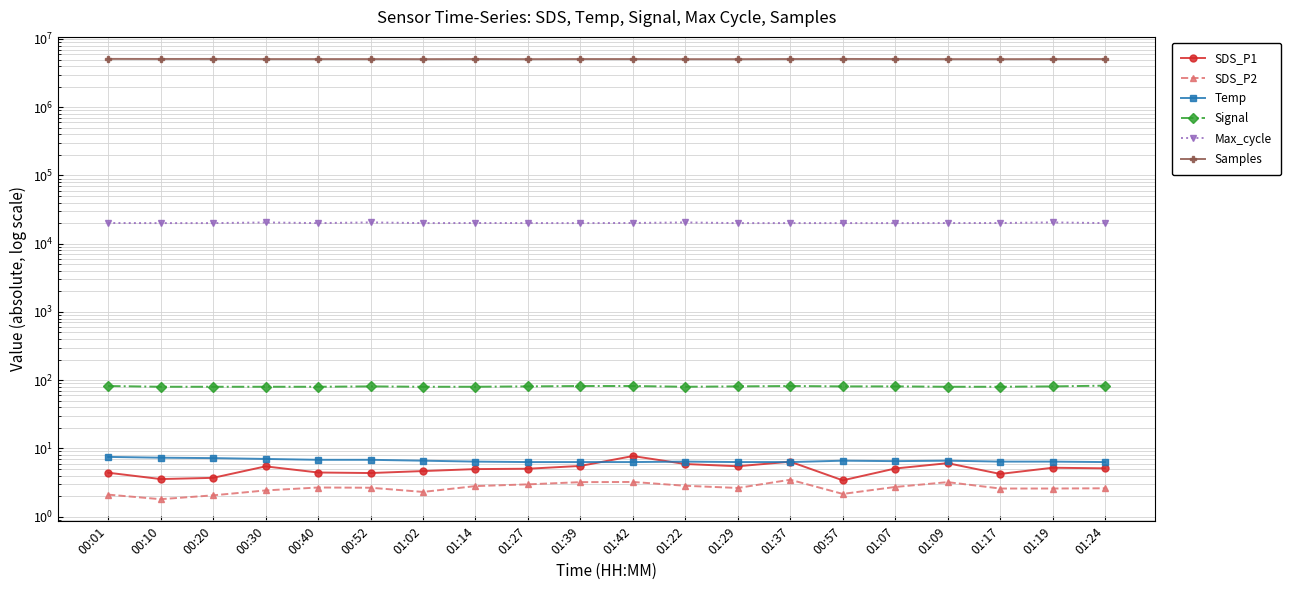

Between 01:24 and 00:10, which is larger?

01:24